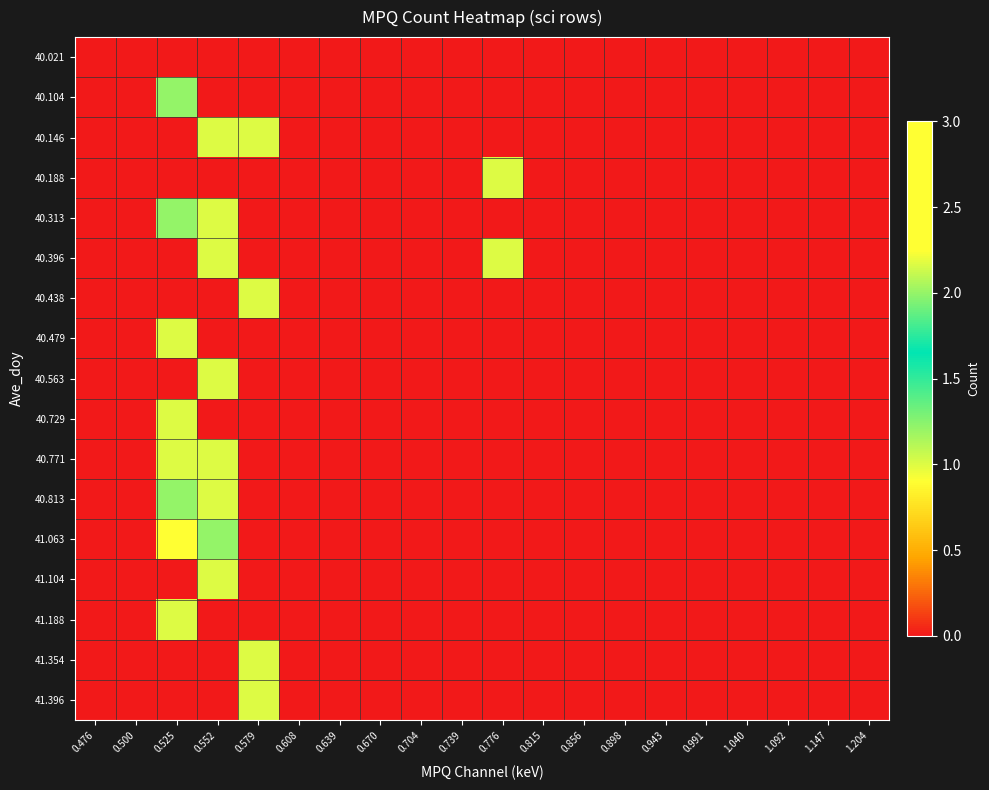

What is the maximum value shown in the chart?

3